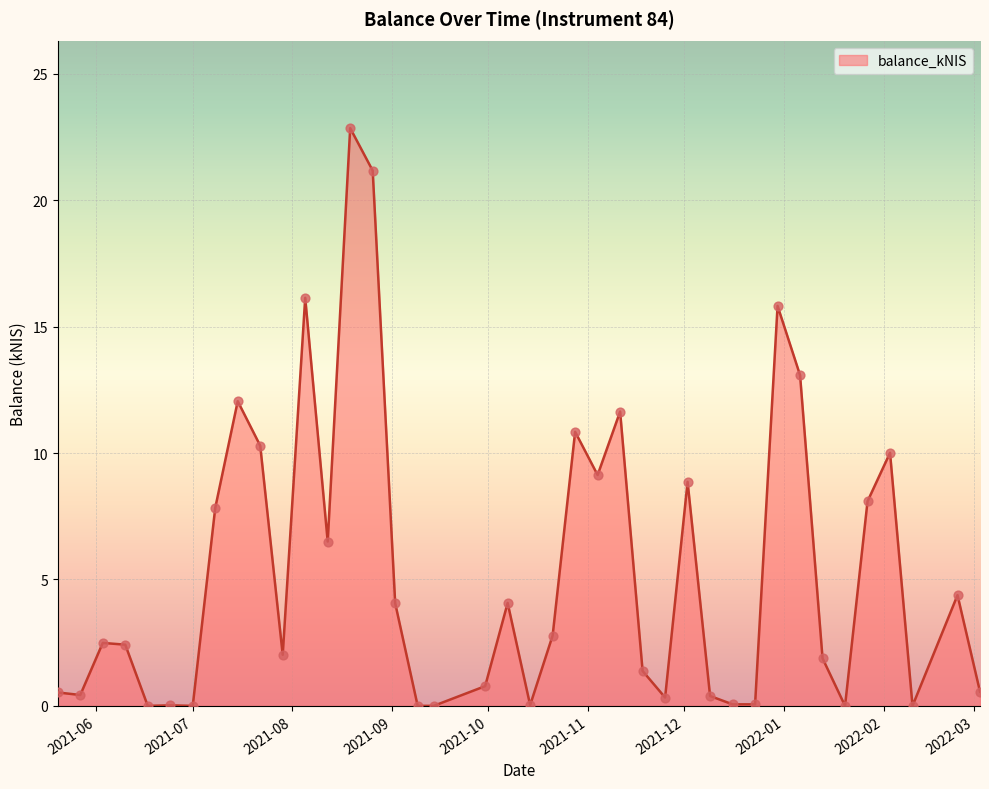

What is the difference between the maximum and minimum values?

22.9